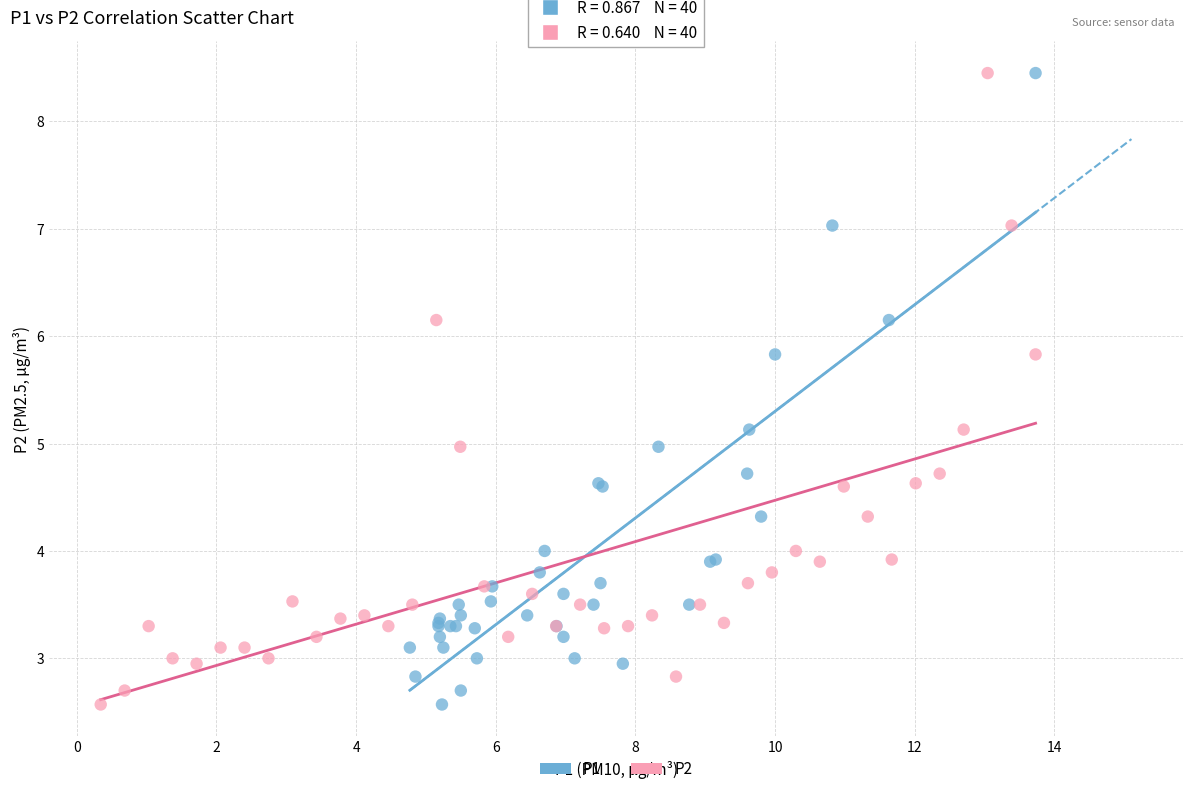

What are all the series names shown in the legend?

P1, P2